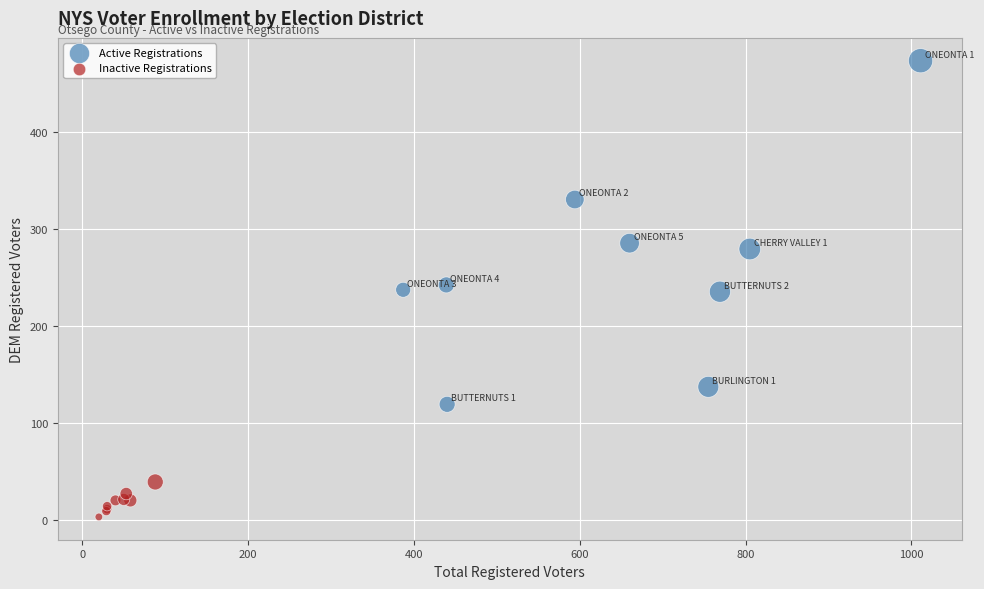

Which series has the largest Y range (max minus min)?

Active Registrations